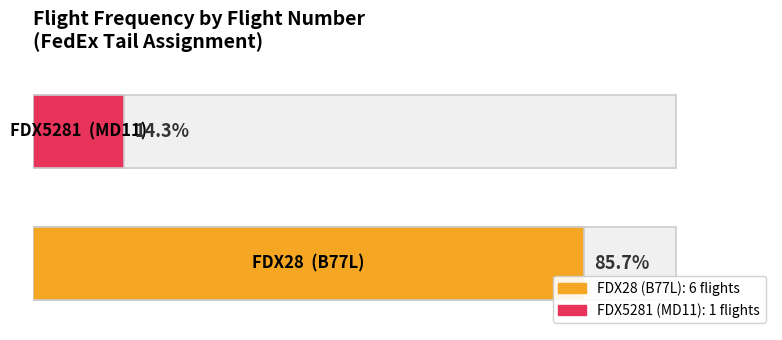

Which has a higher value, B77L or MD11?

B77L